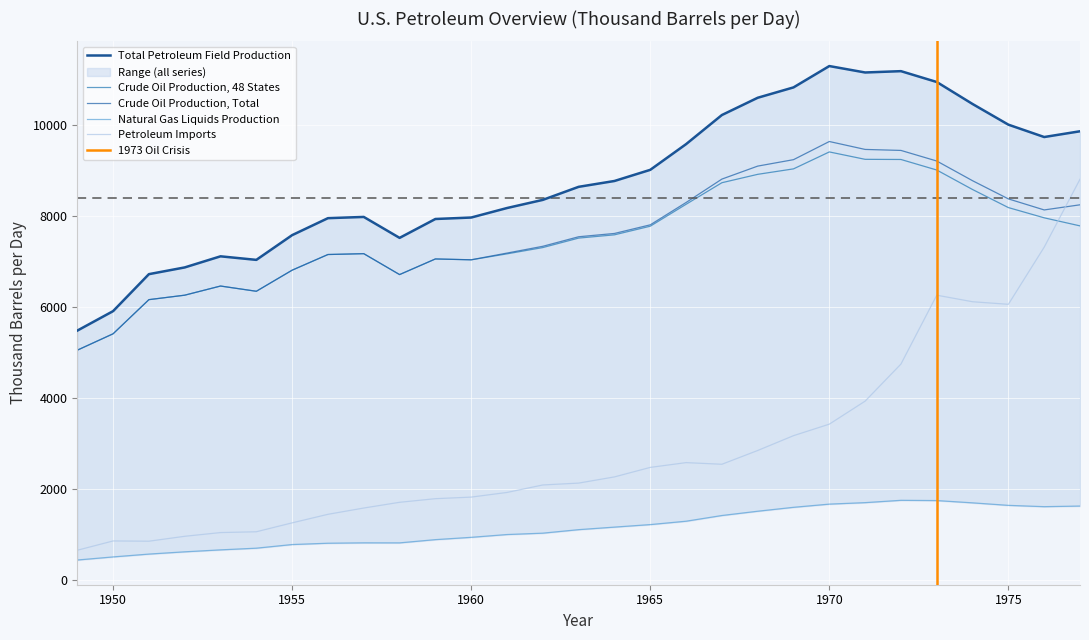

How many lines are shown in the chart?

5